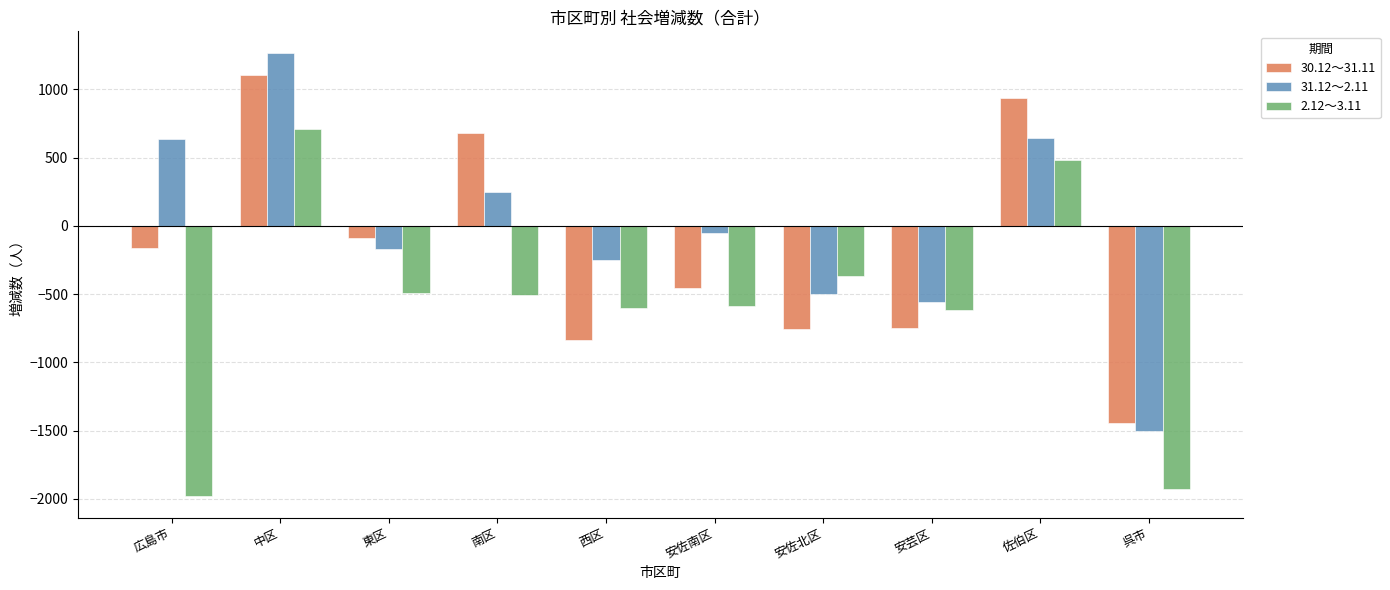

What is the highest value of the 2.12～3.11 series?

713